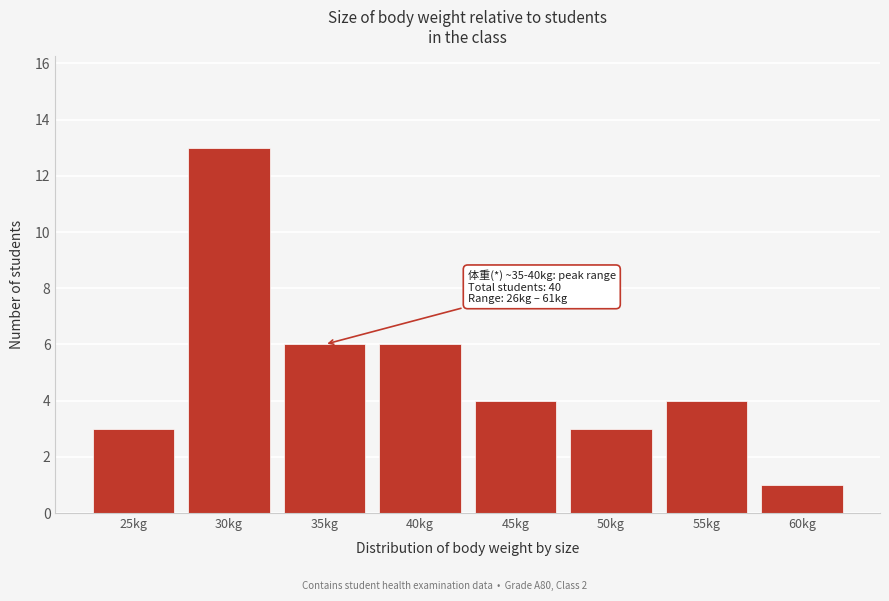

Reading left to right, extract all data points from this chart.

25kg=3	30kg=13	35kg=6	40kg=6	45kg=4	50kg=3	55kg=4	60kg=1